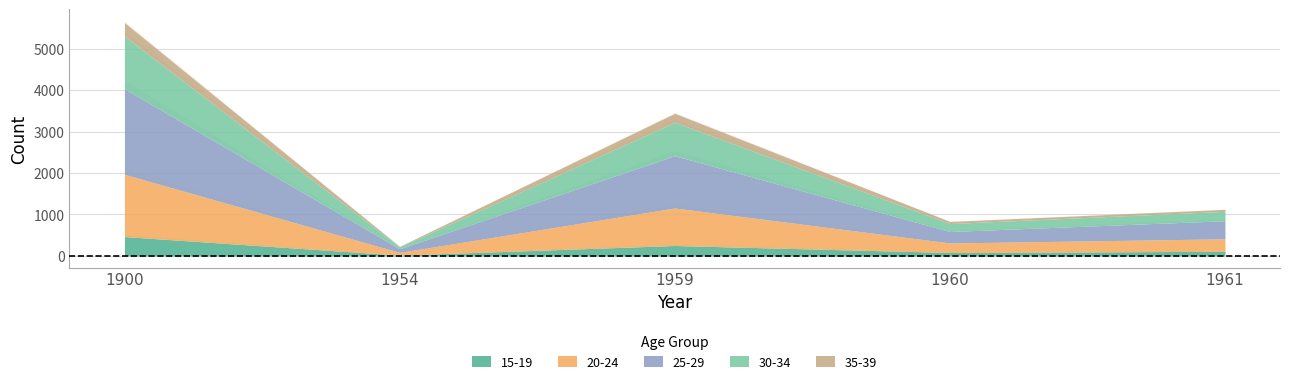

True or false: 25-29 has more than 2 points higher than both neighbors.

False